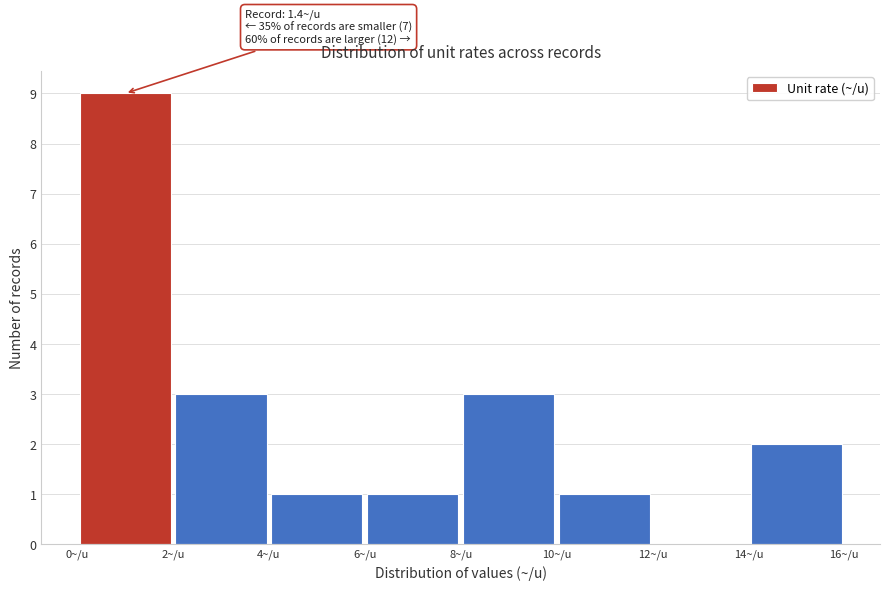

Which range on the x-axis has the tallest bar?

0 to 2